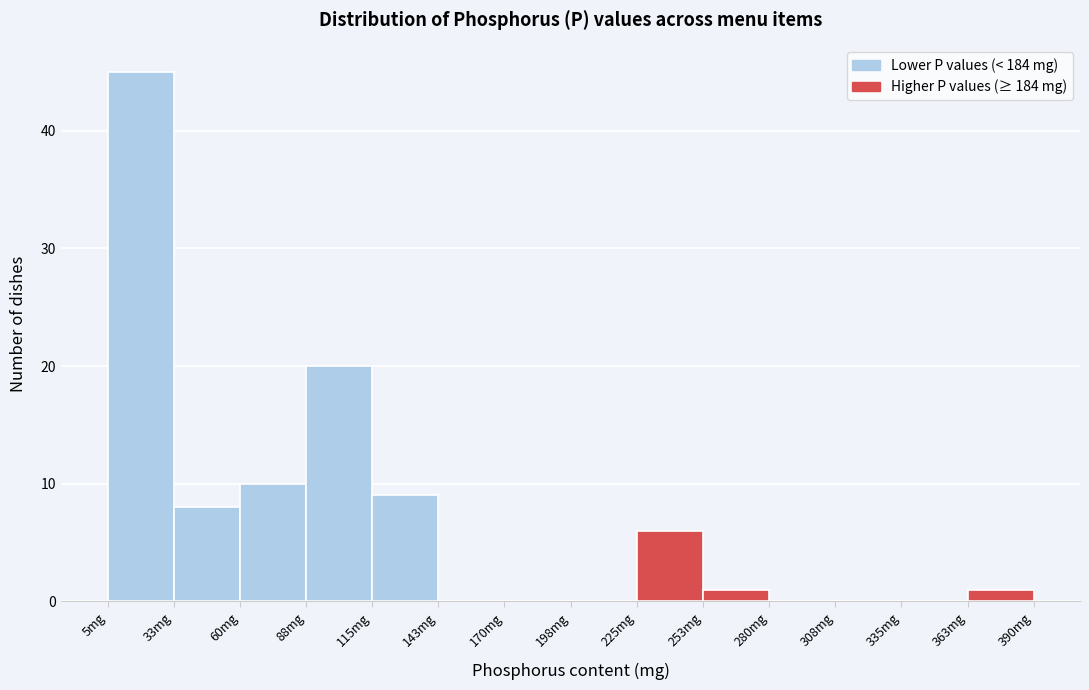

Reading left to right, list every bar in this chart as the range it spans on the x-axis followed by its height. Neither the bar edges nor the heights are printed on the chart, so give them approximately, as read against the axes.

5 to 35: 45
35 to 60: 8
60 to 90: 10
90 to 115: 20
115 to 145: 9
145 to 170: 0
170 to 200: 0
200 to 225: 0
225 to 255: 6
255 to 280: 1
280 to 310: 0
310 to 335: 0
335 to 365: 0
365 to 390: 1